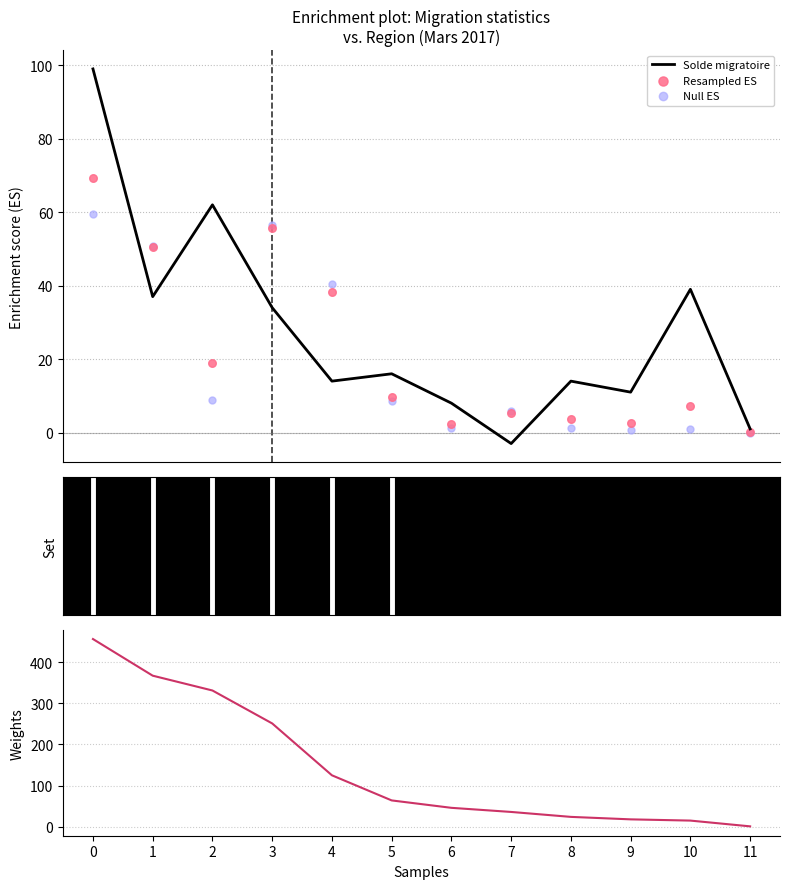

What is the maximum value for Solde migratoire?

99